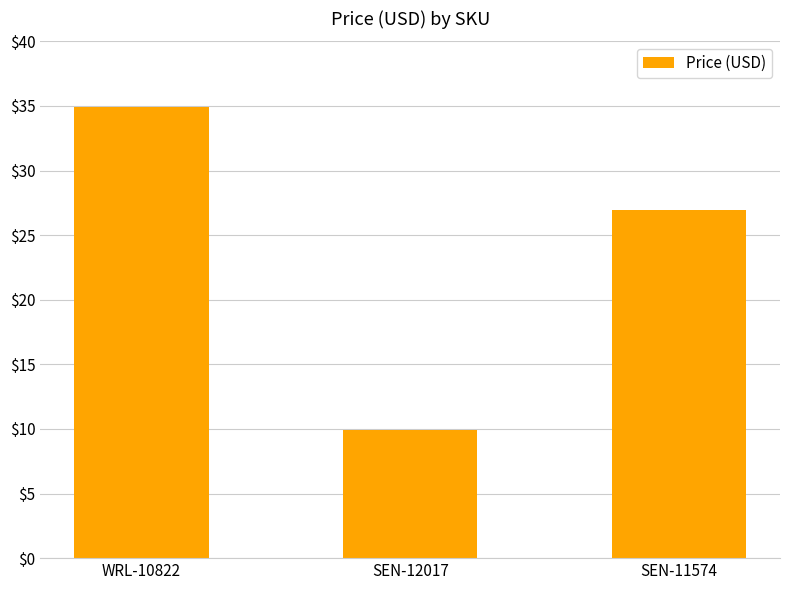

Which category has the lowest value across all series?

SEN-12017